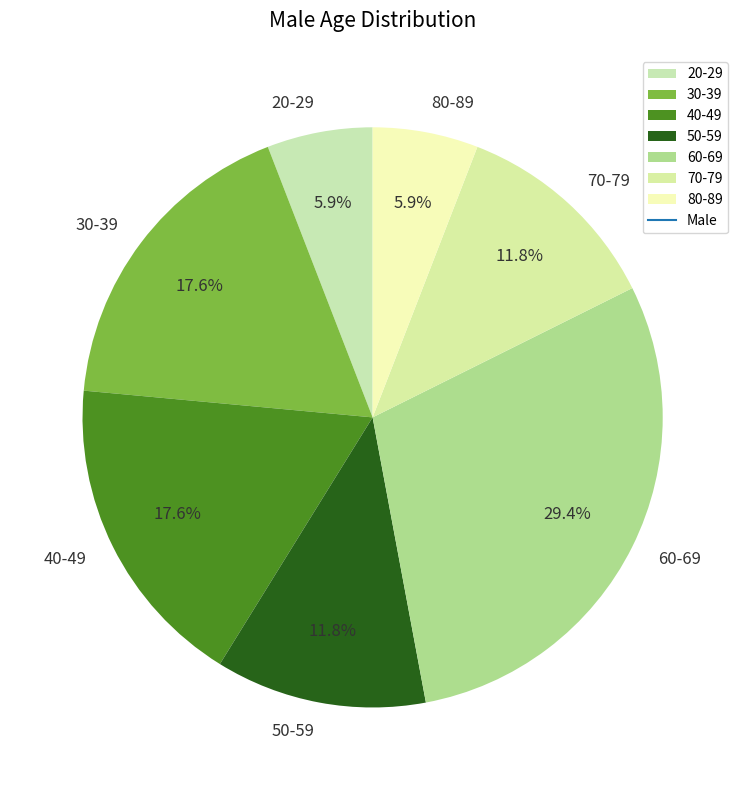

Which has a higher value, 60-69 or 80-89?

60-69